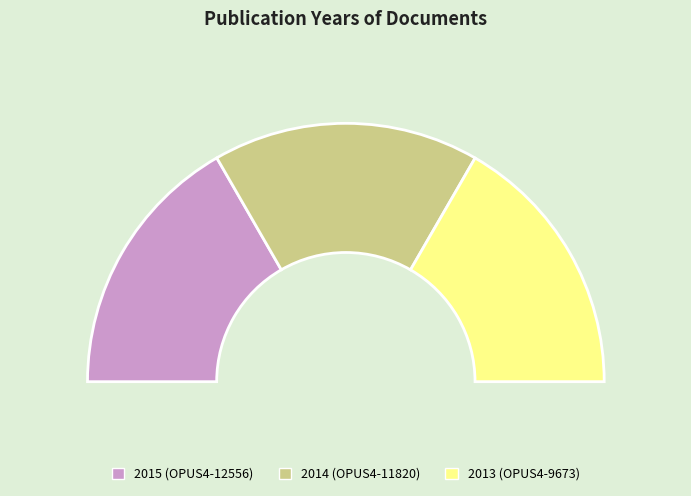

How many segments does this pie chart have?

3